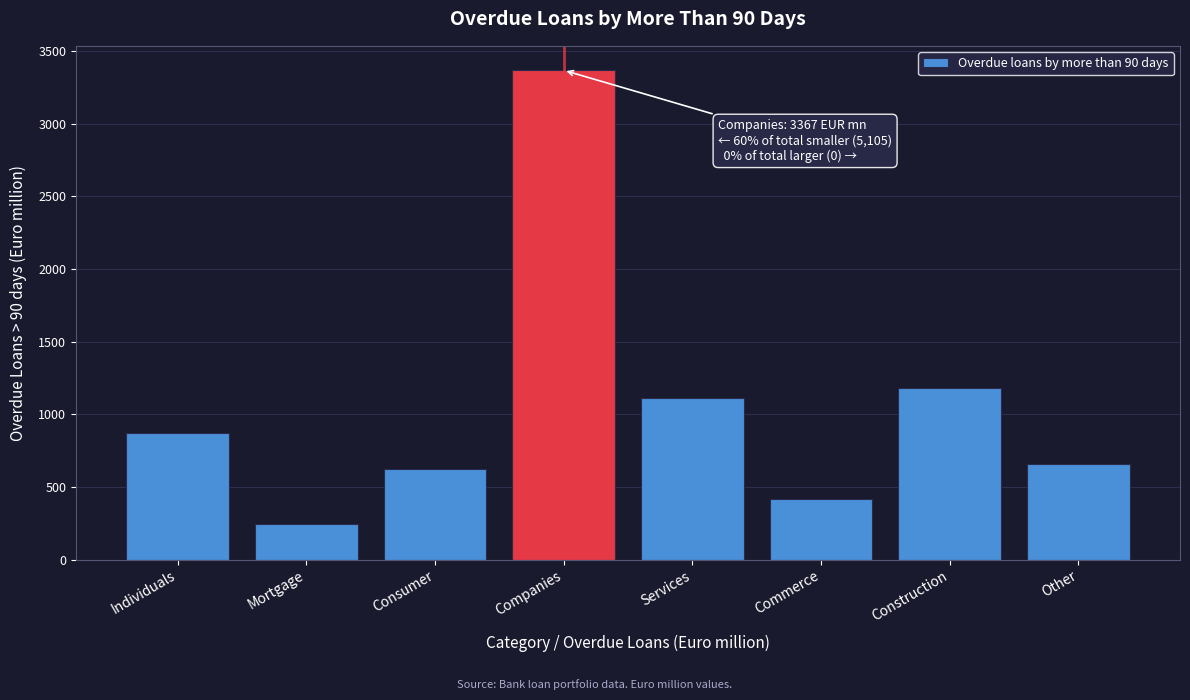

Reading left to right, list all the values displayed in this chart.

869	248	621	3367	1112	415	1181	659